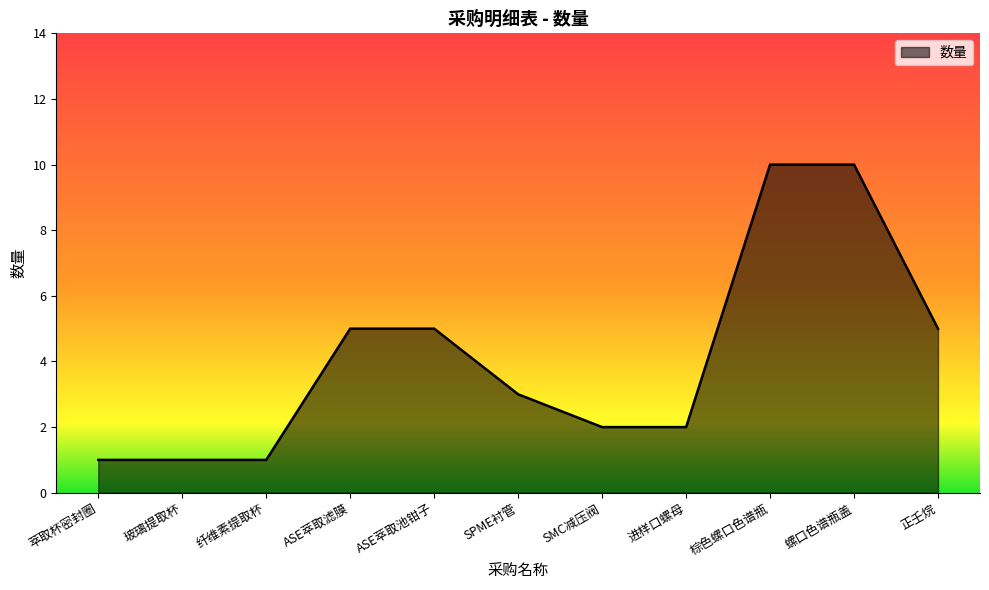

What is the change in value from ASE萃取池钳子 to SMC减压阀?

-3